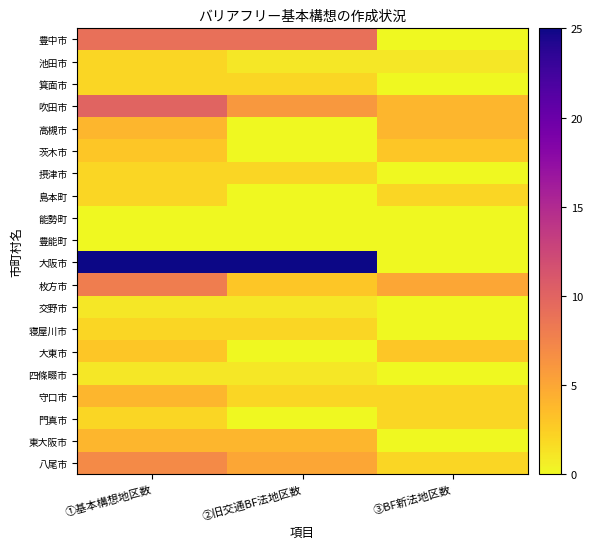

At how many categories does at least one series exceed 11?

2